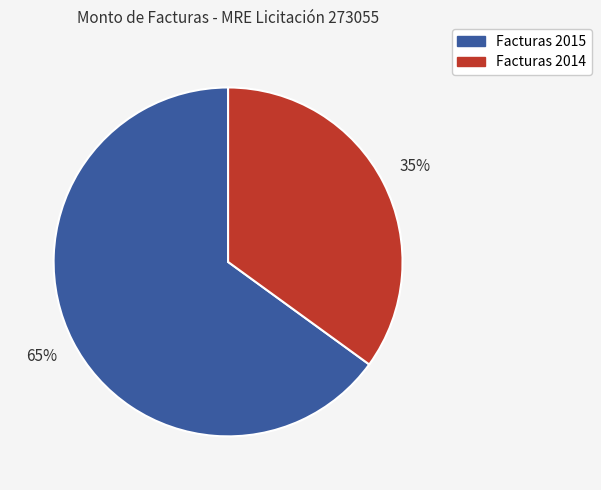

Is there any slice that represents more than half of the pie?

Yes